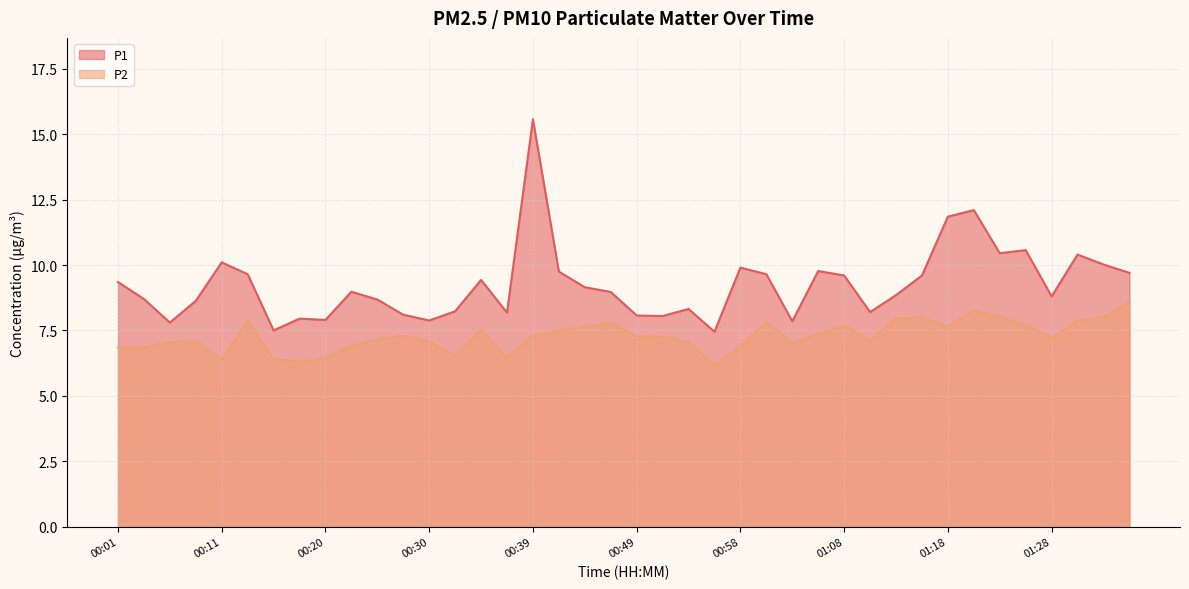

Is the value of P2 at 01:18 greater than the value of P1 at 00:37?

No